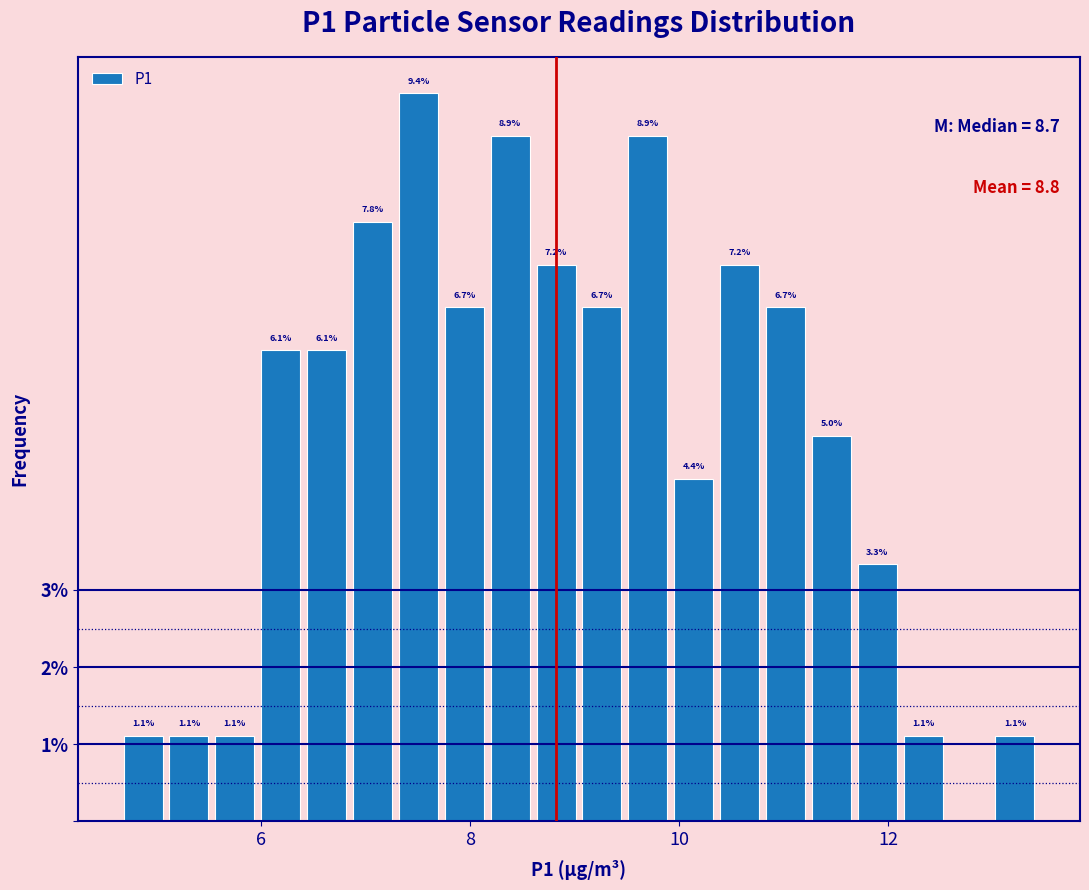

Around what value on the x-axis is the tallest bar? Give the approximate position of its centre, as read against the axis.

7.6